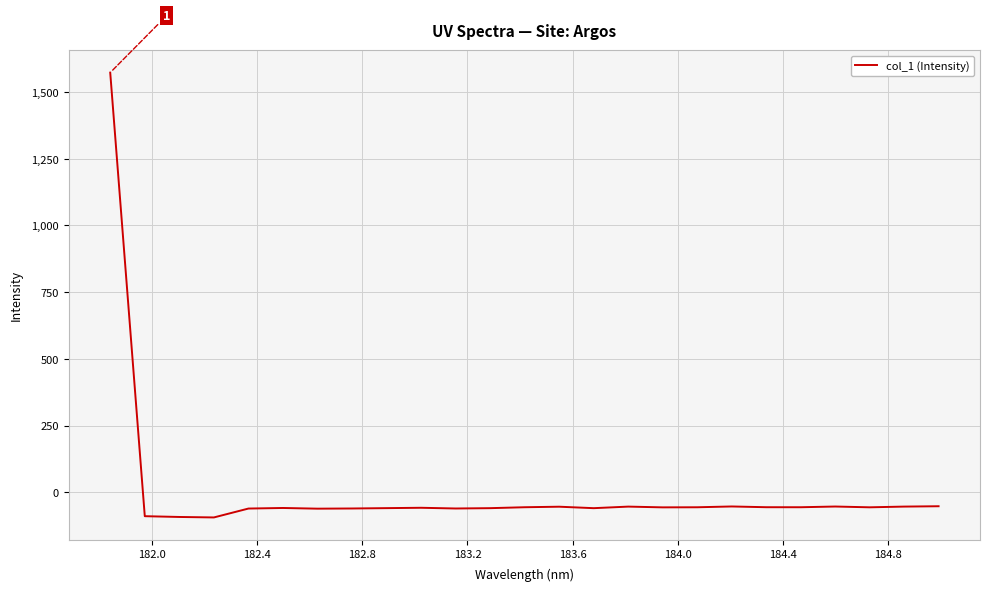

What is the difference between the maximum and minimum values?

1667.7